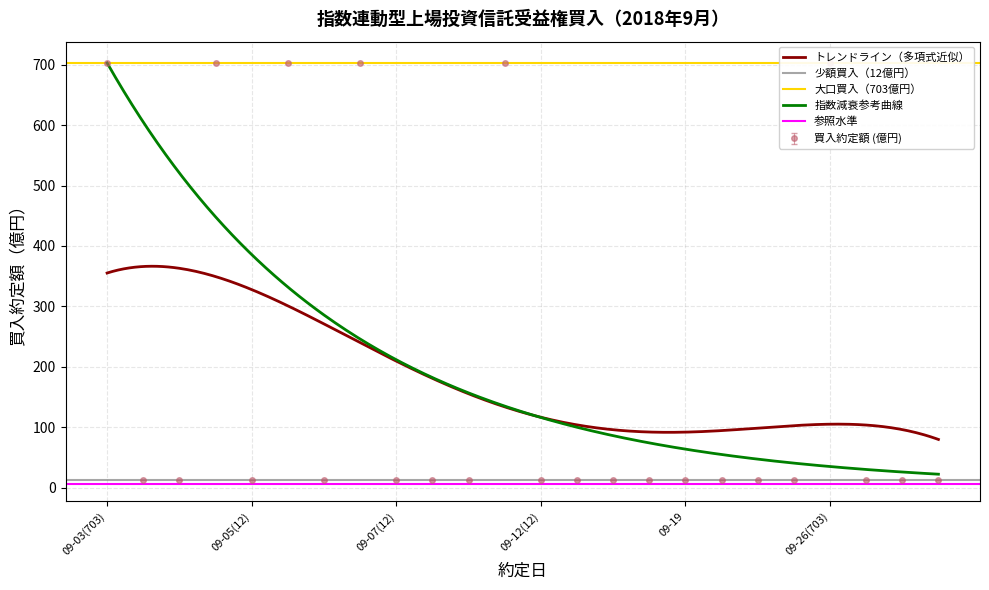

Which has a higher value, 09-12(12) or 09-10?

09-12(12)